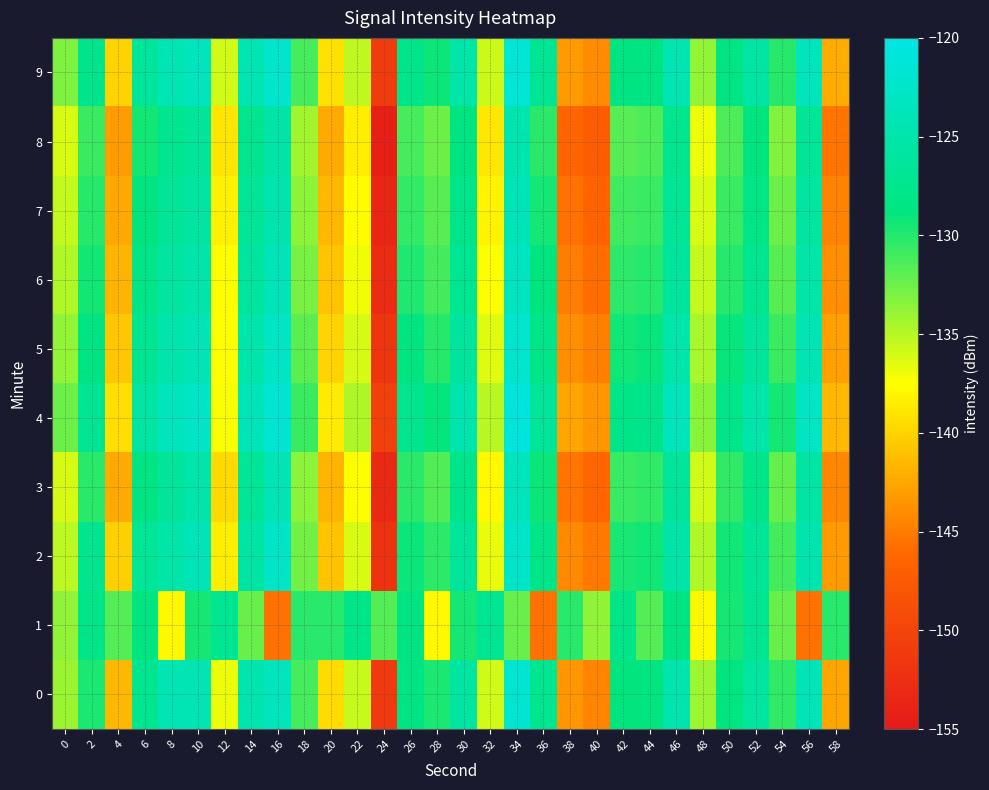

Between 18 and 42, which is larger?

42